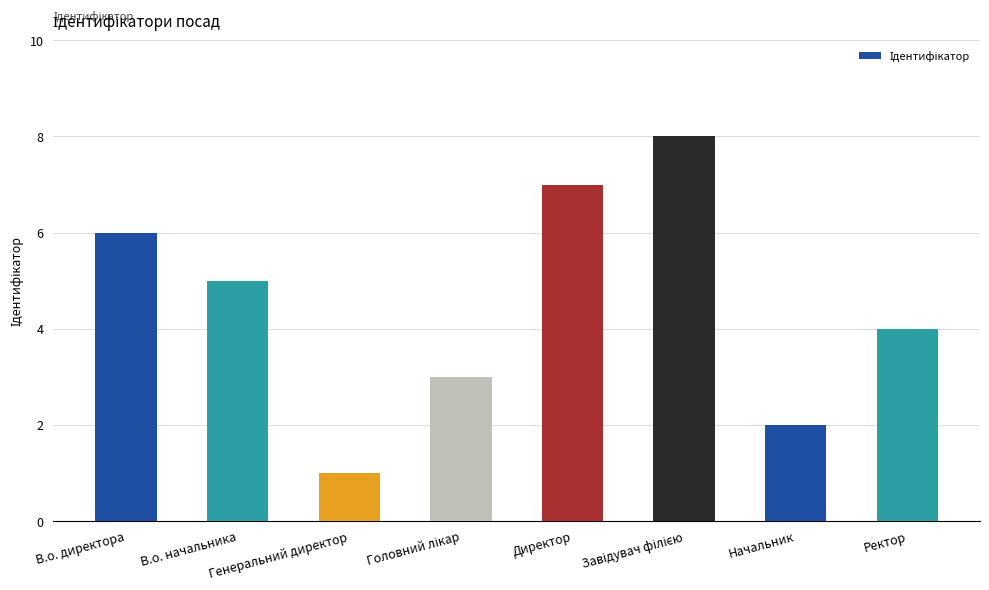

What is the greatest value displayed?

8